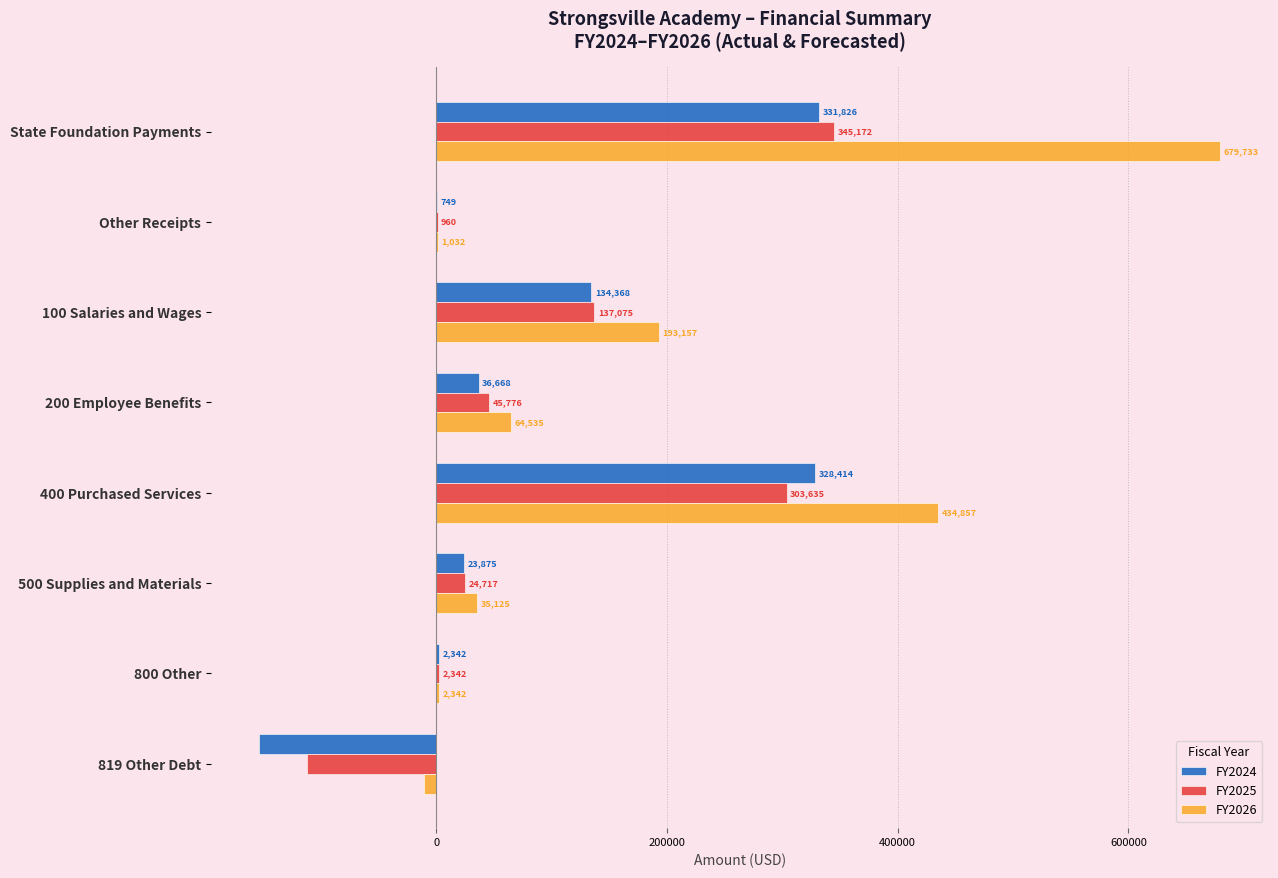

Which series has the widest spread of values?

FY2026